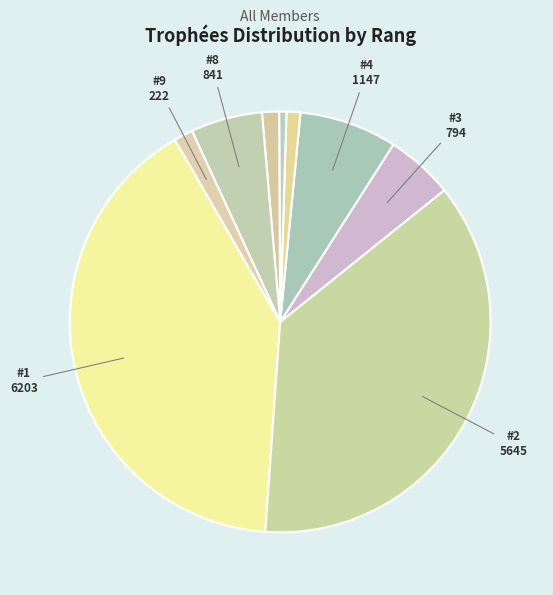

Count the number of slices in the pie.

9